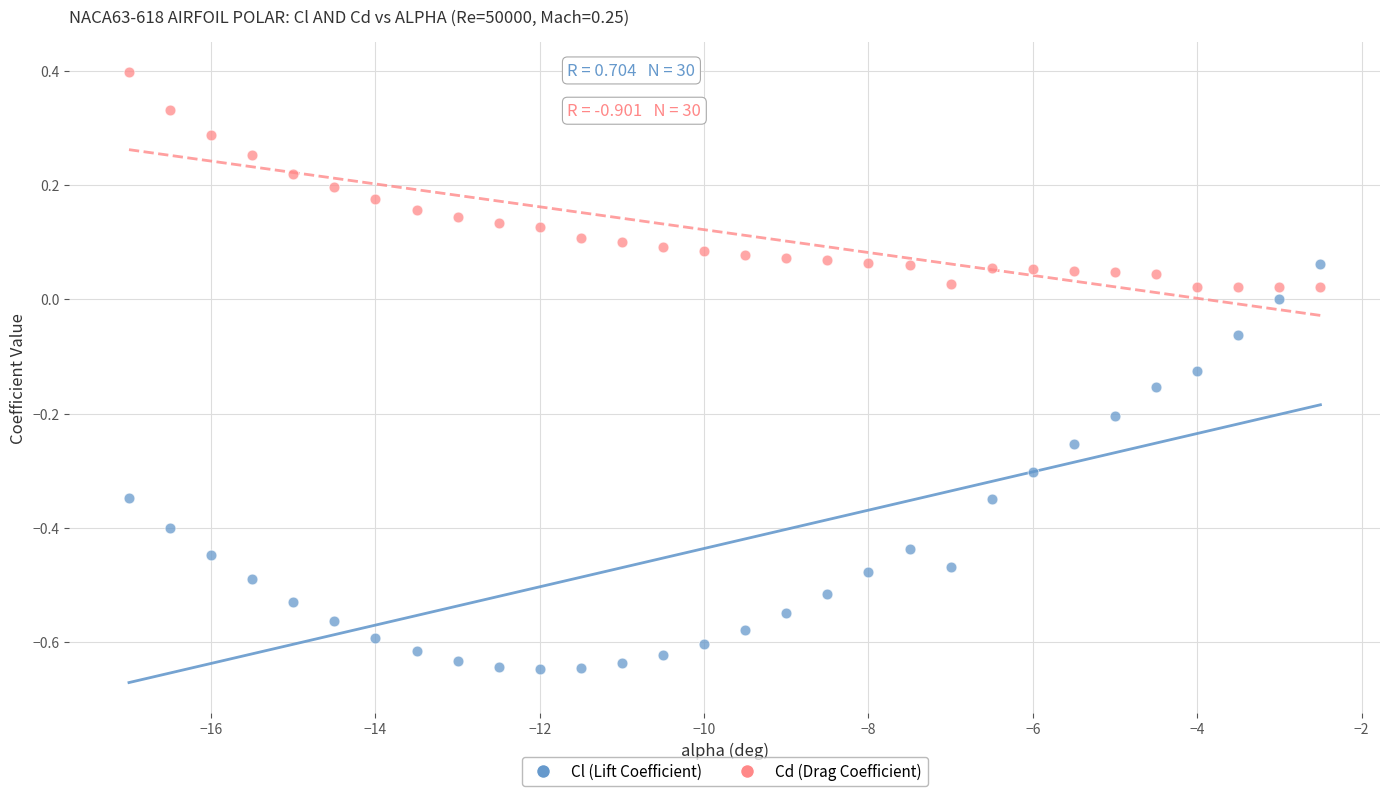

Across all data points, what is the range of X values (max minus min)?

14.5